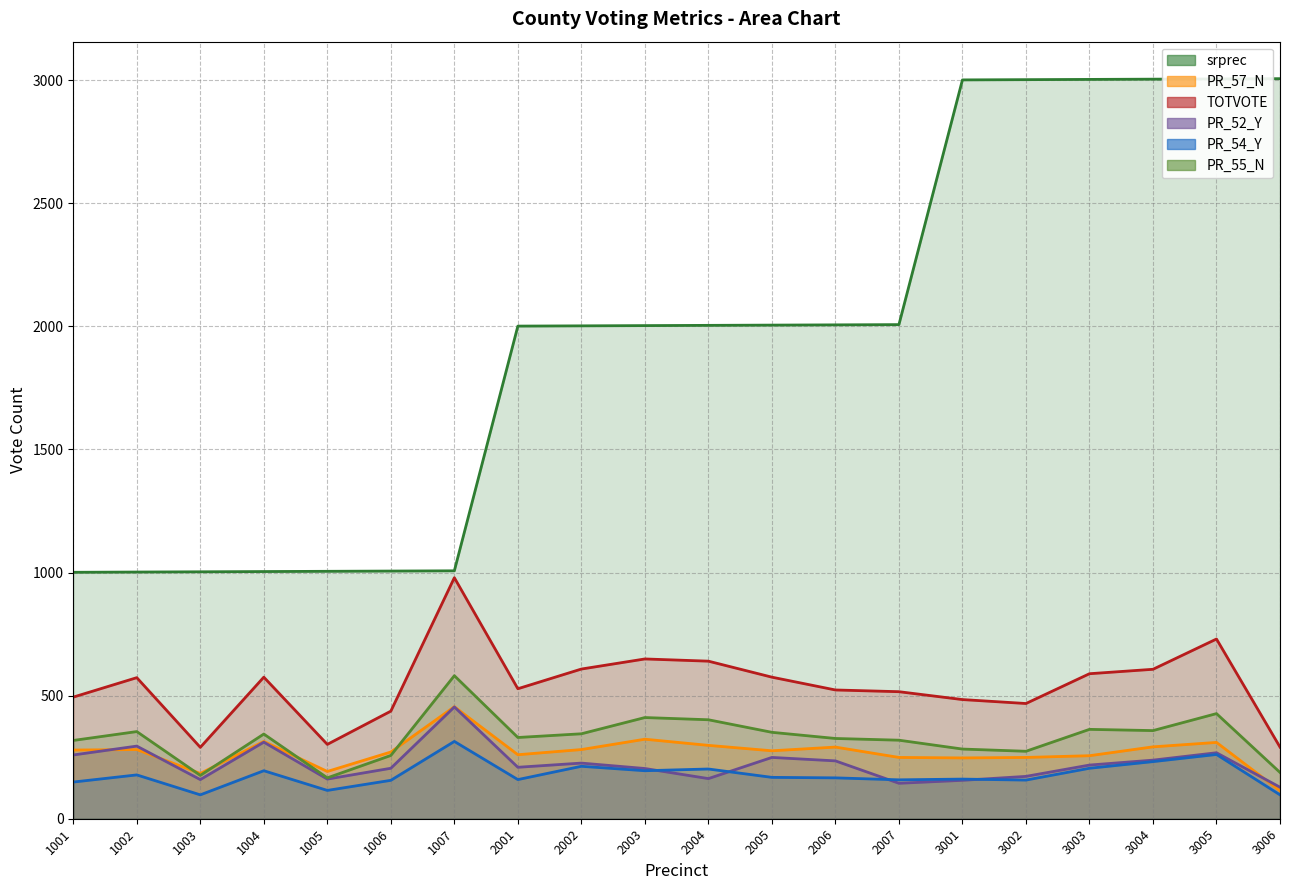

True or false: PR_52_Y and PR_55_N intersect in this chart.

False